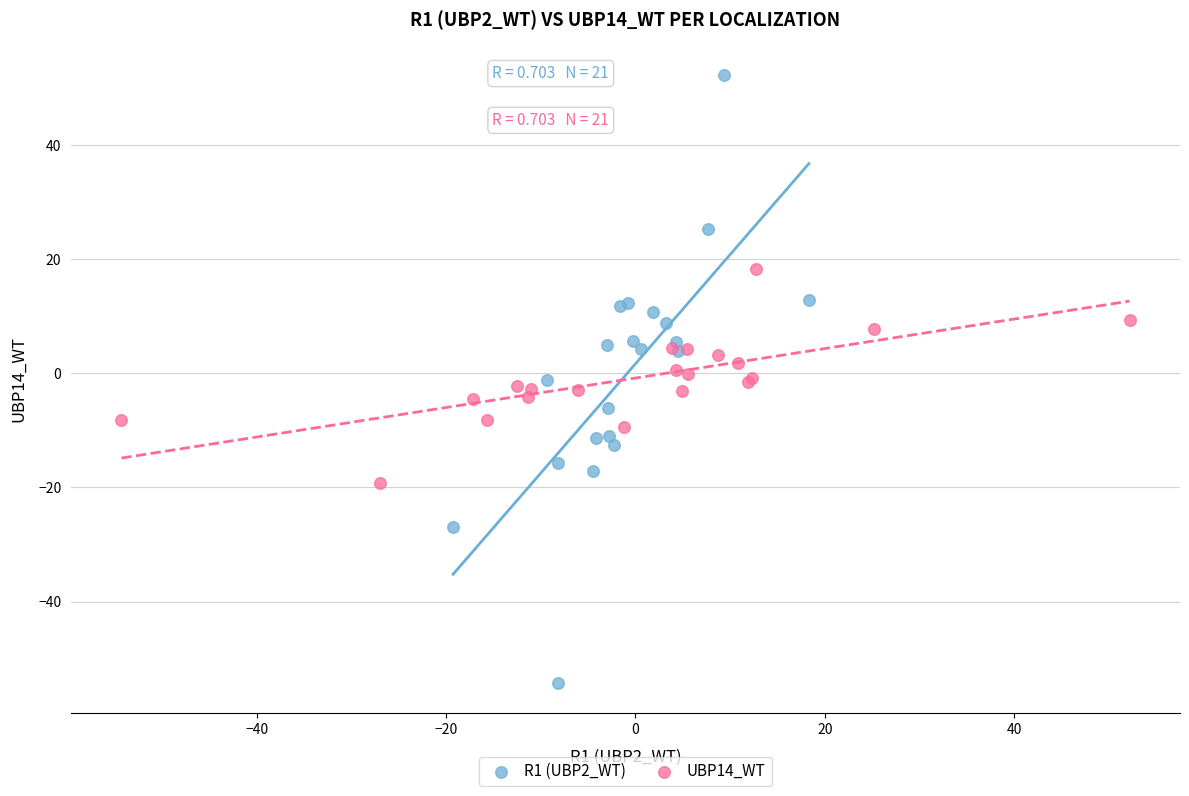

Which series reaches the maximum Y coordinate?

R1 (UBP2_WT)